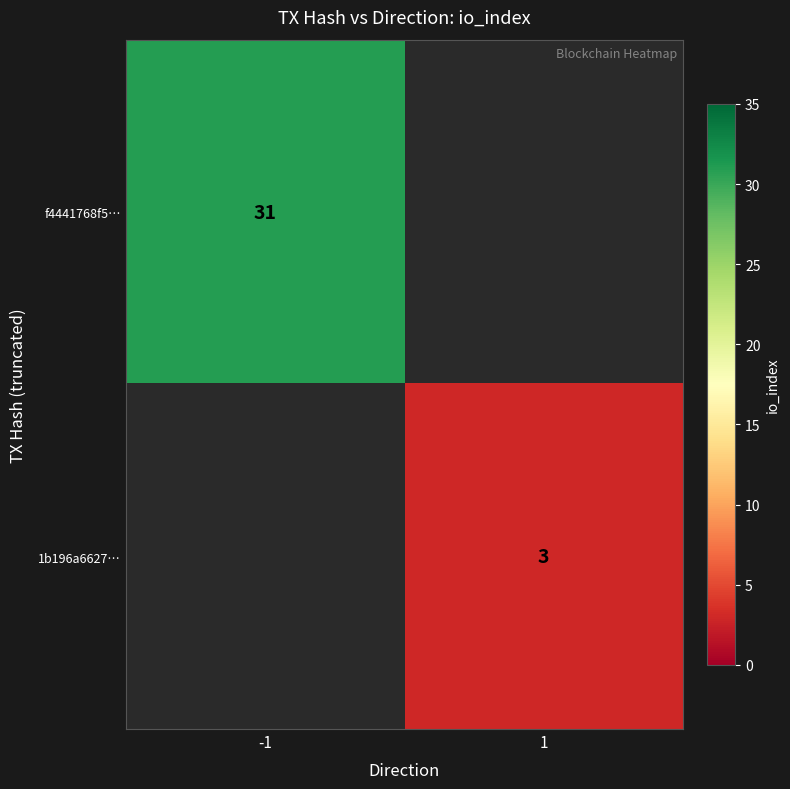

True or false: f4441768f5… has a value of 54.5 at -1.

False